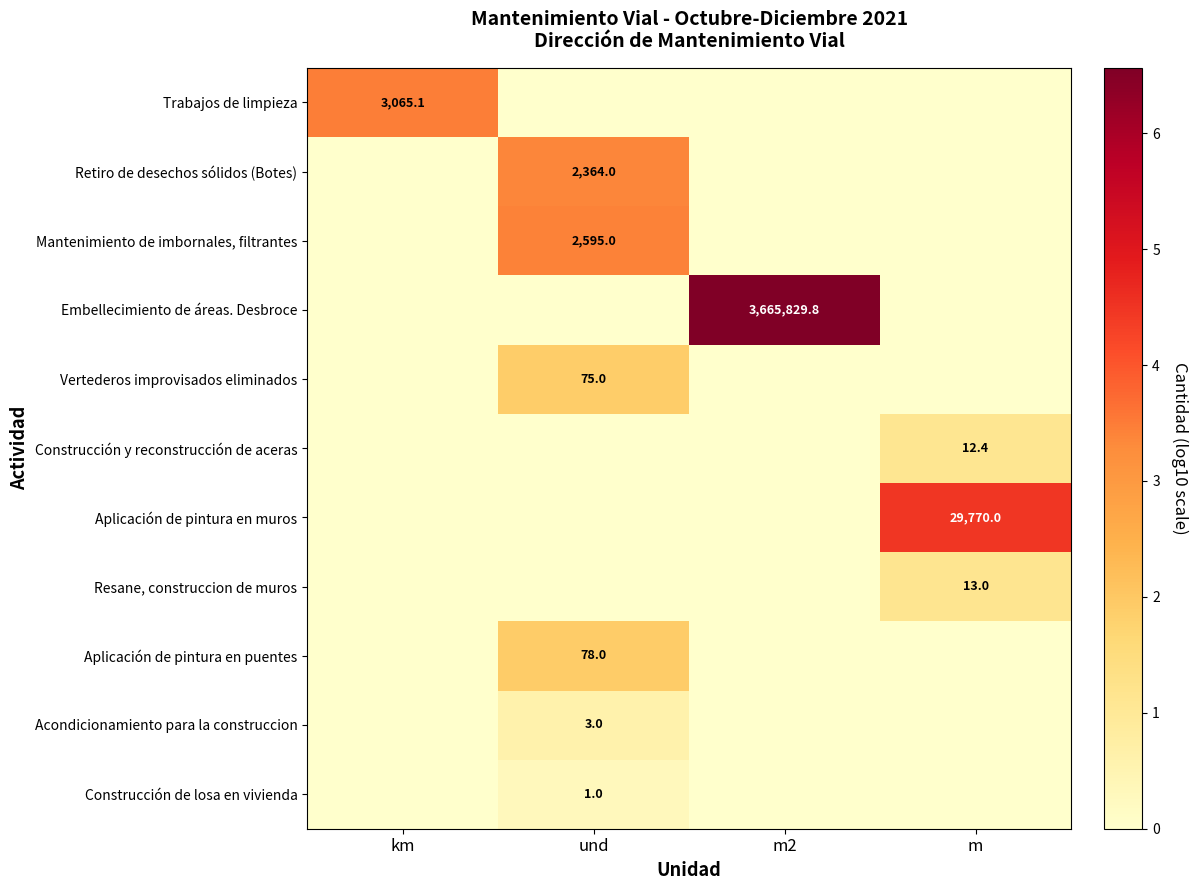

Is the value of Embellecimiento de áreas. Desbroce at m2 greater than the value of Retiro de desechos sólidos (Botes) at und?

Yes